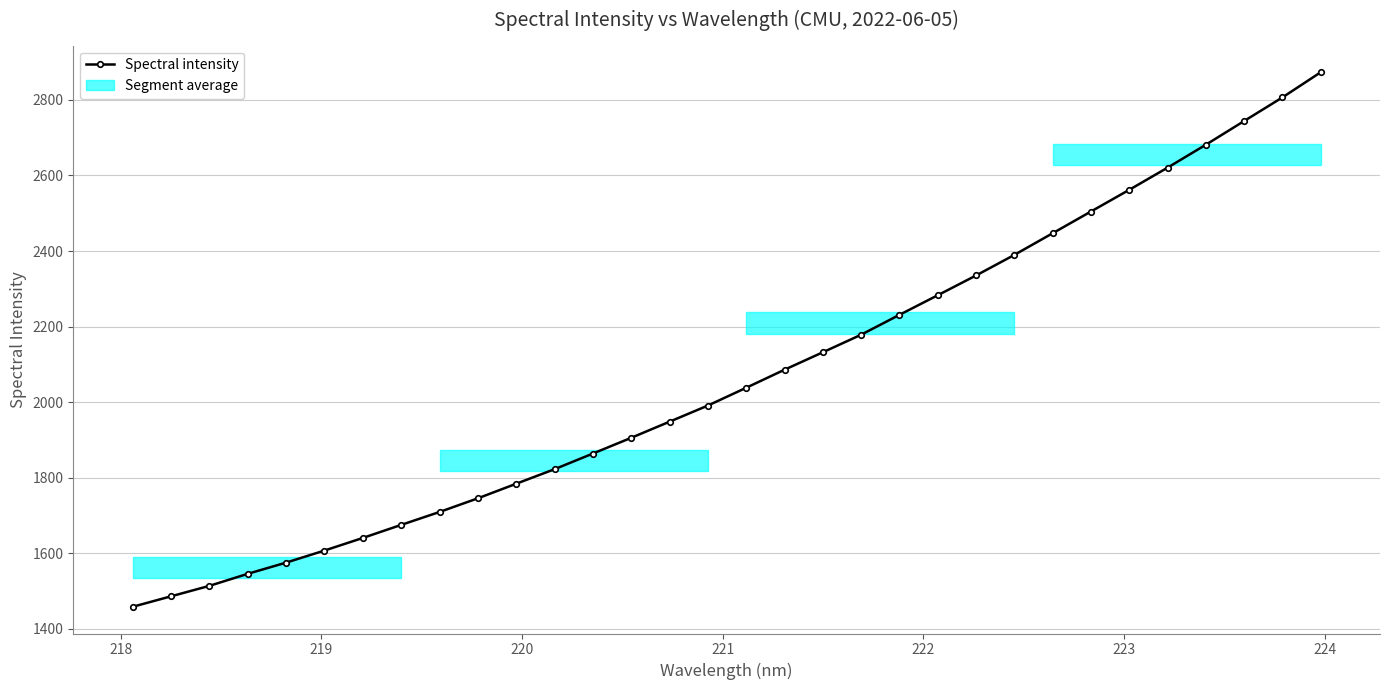

What is the maximum value shown in the chart?

2873.0